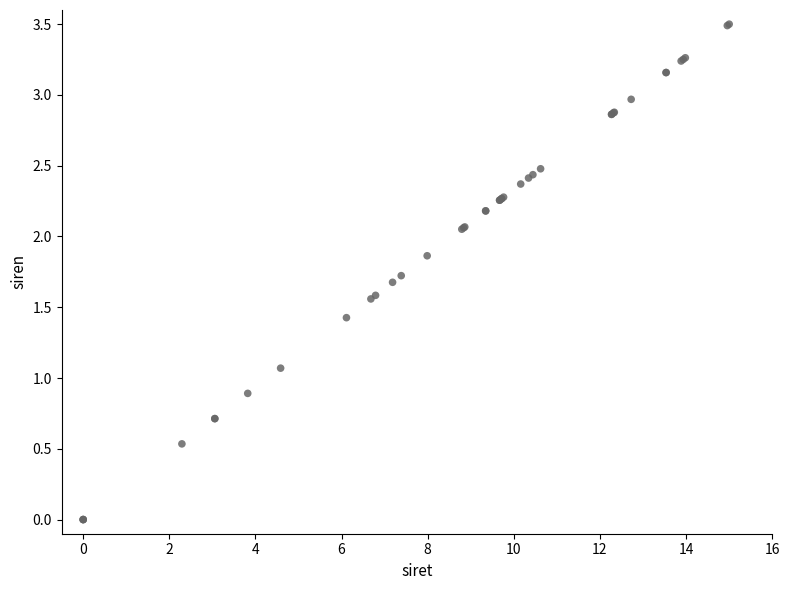

What Y value in the scatter plot is closest to 1?

1.1